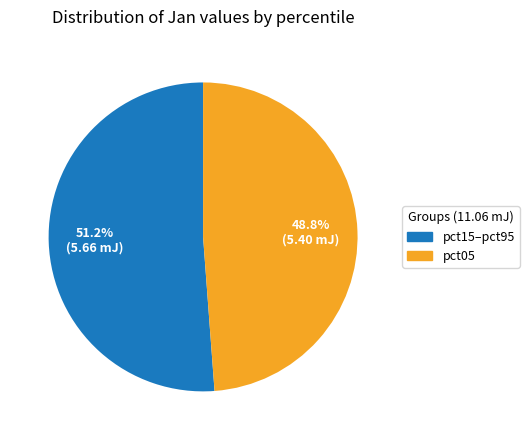

Is there any slice that represents more than half of the pie?

Yes